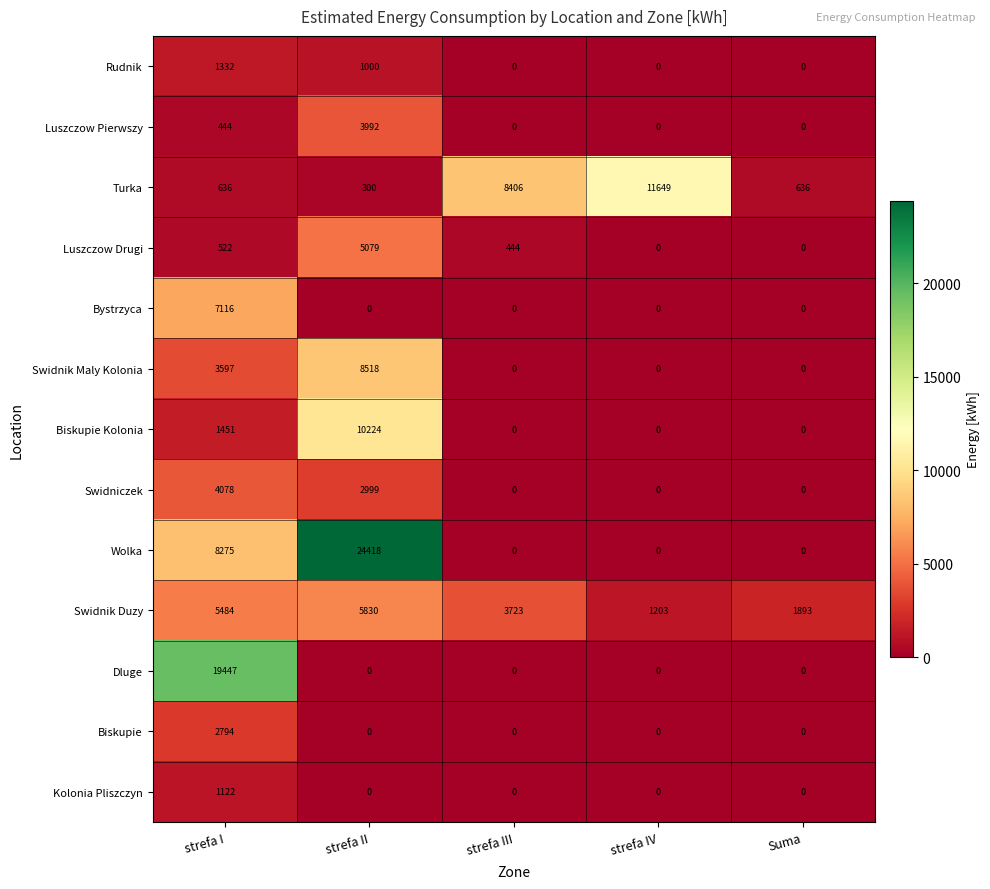

Rank the series by their maximum value, from lowest to highest.

Kolonia Pliszczyn, Rudnik, Biskupie, Luszczow Pierwszy, Swidniczek, Luszczow Drugi, Swidnik Duzy, Bystrzyca, Swidnik Maly Kolonia, Biskupie Kolonia, Turka, Dluge, Wolka